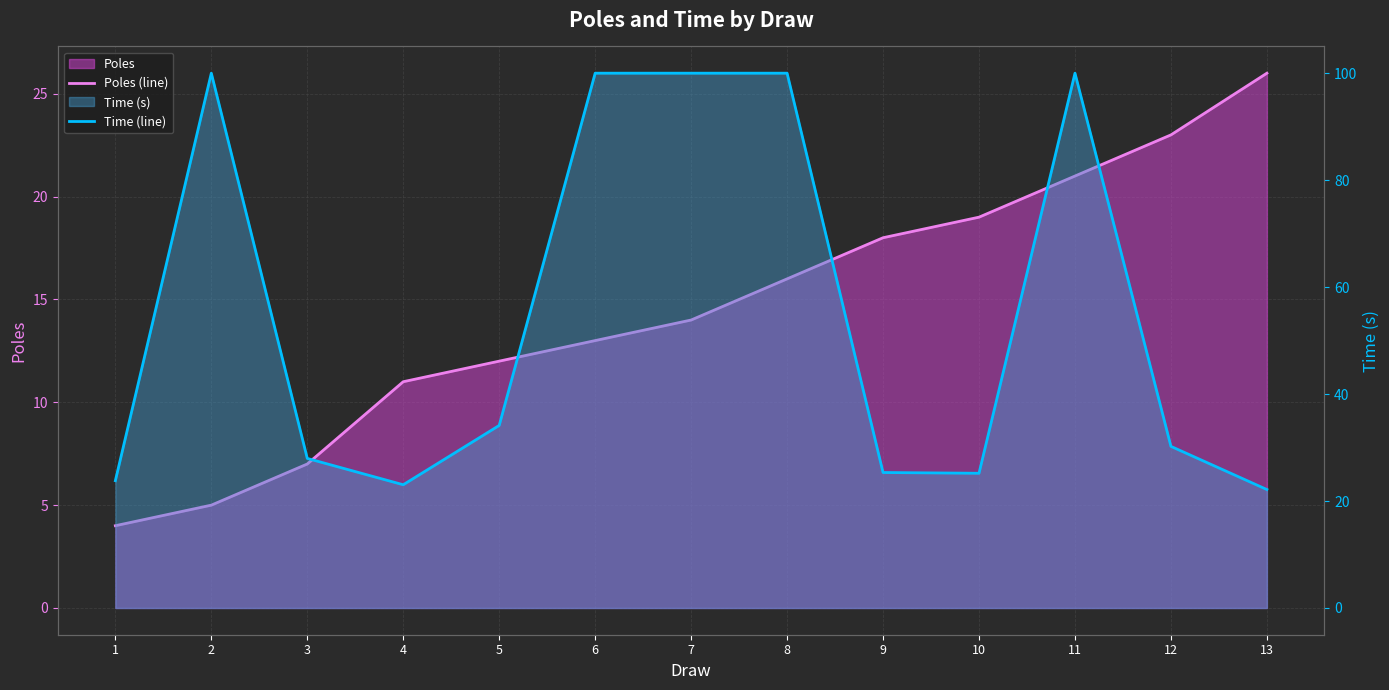

What is the maximum value for Time (line)?

100.0